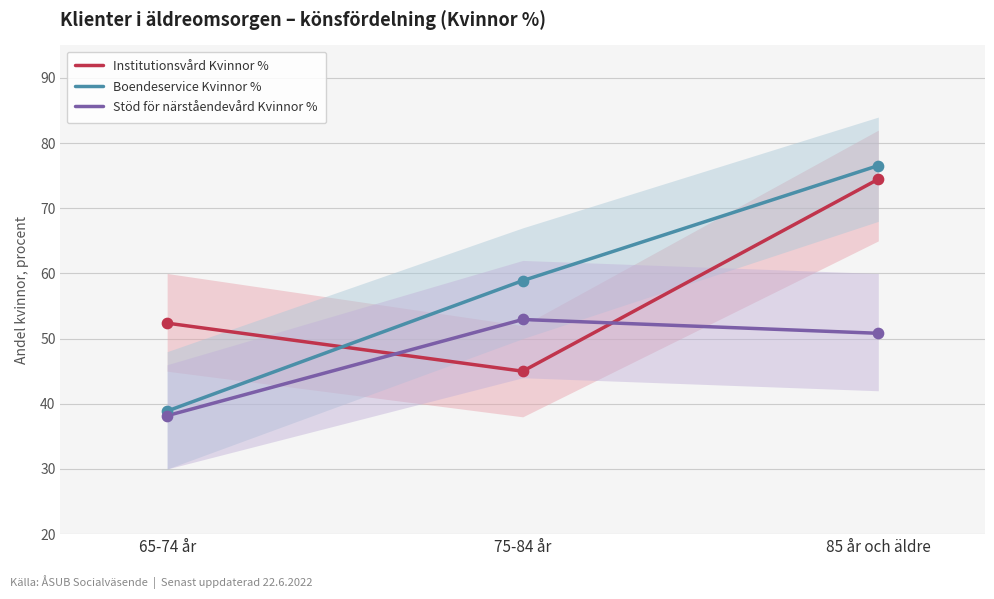

Which series reaches the maximum Y coordinate?

Boendeservice Kvinnor %